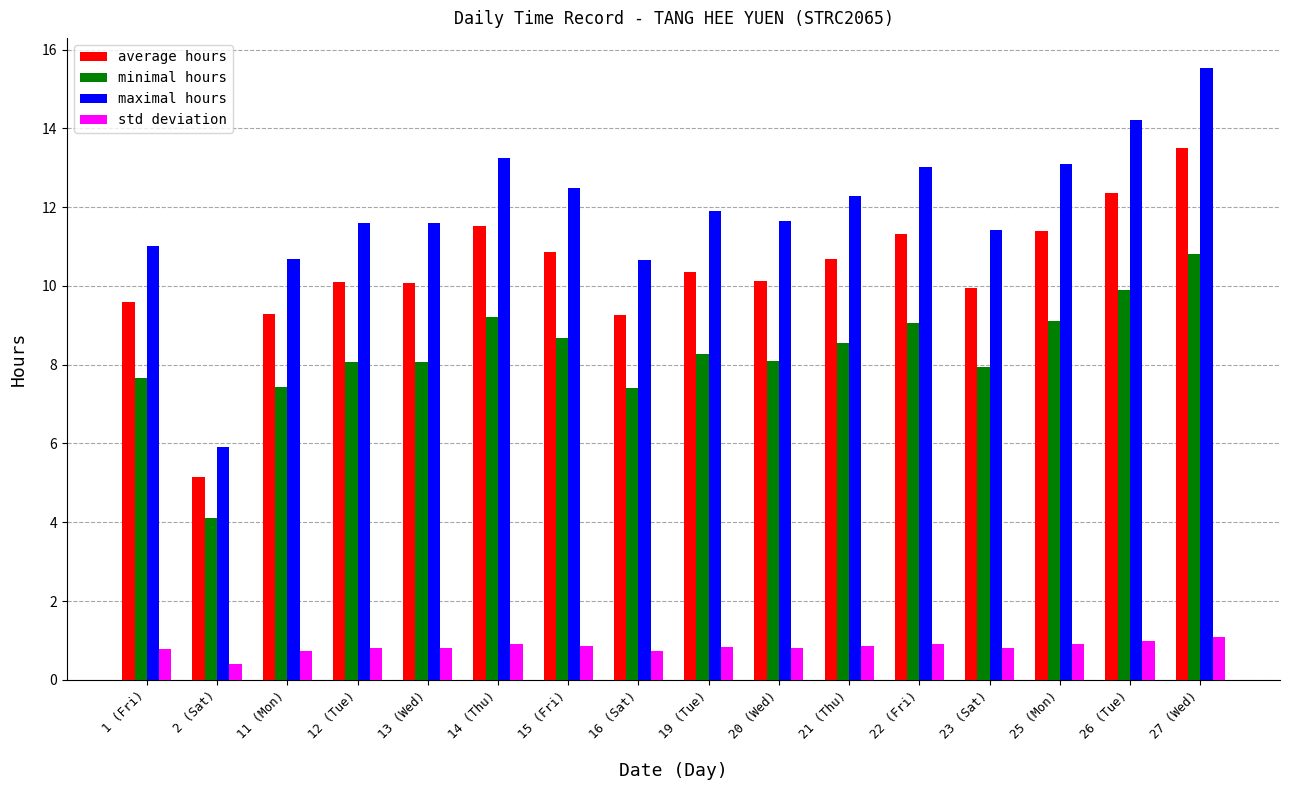

At 13 (Wed), list the series in order from largest to smallest.

maximal hours, average hours, minimal hours, std deviation